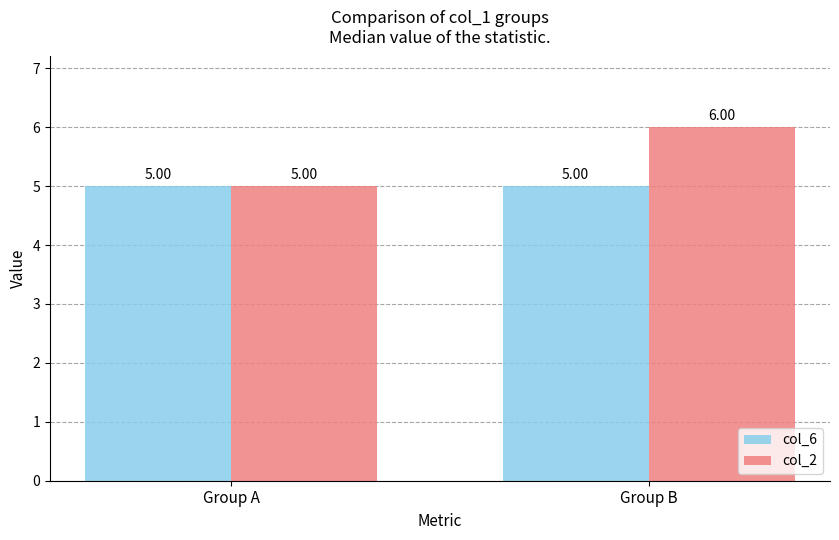

Rank the series by their average value, from lowest to highest.

col_6, col_2